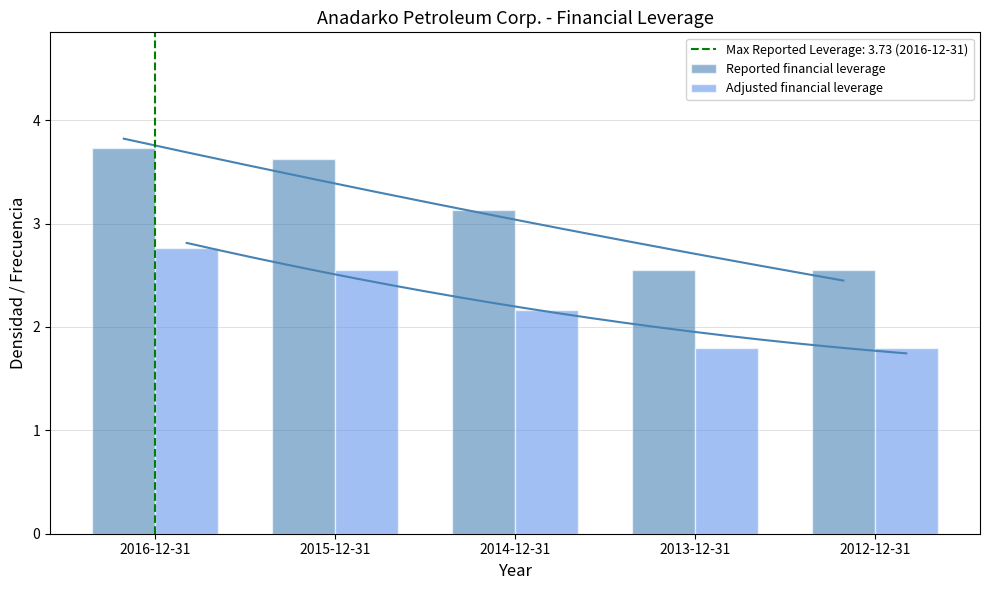

Rank the categories by Adjusted financial leverage value from highest to lowest.

2016-12-31, 2015-12-31, 2014-12-31, 2013-12-31, 2012-12-31